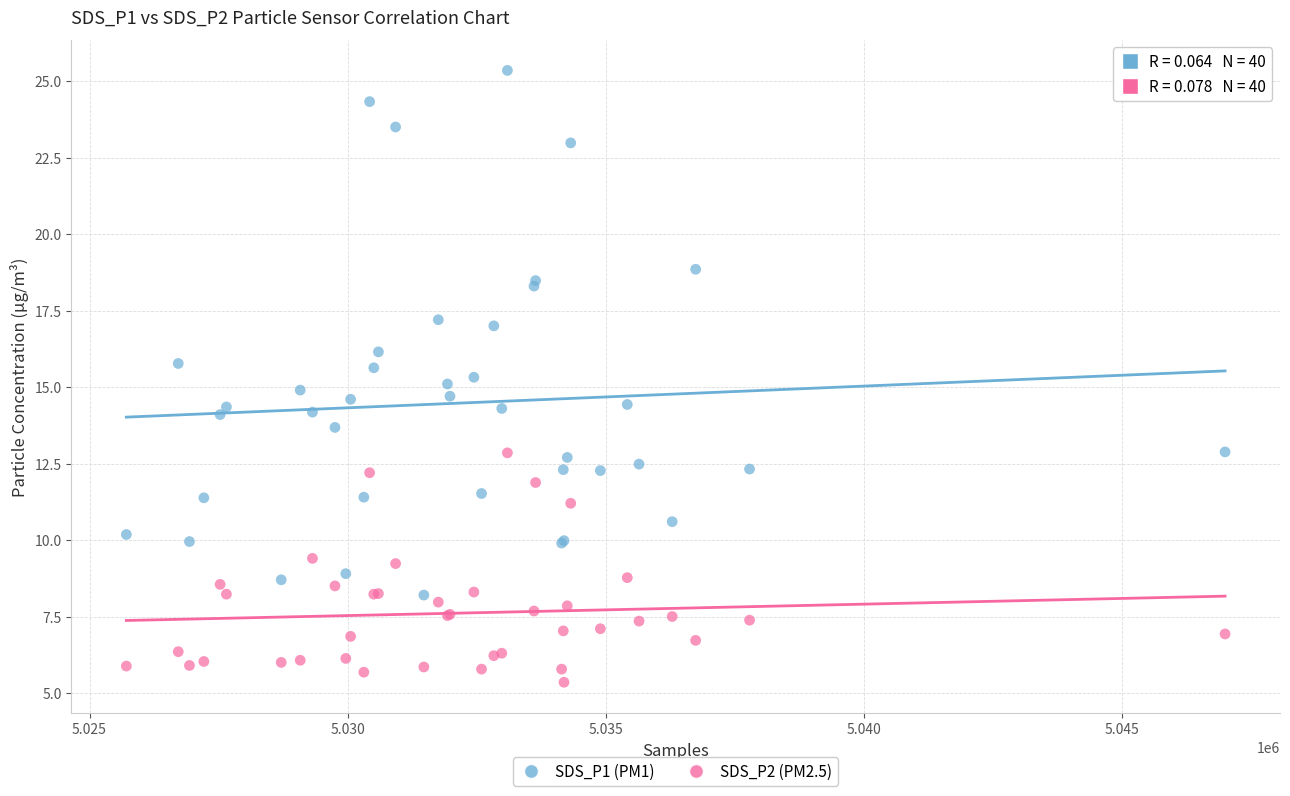

What is the X range (max minus min) for the scatter plot?

21276.0